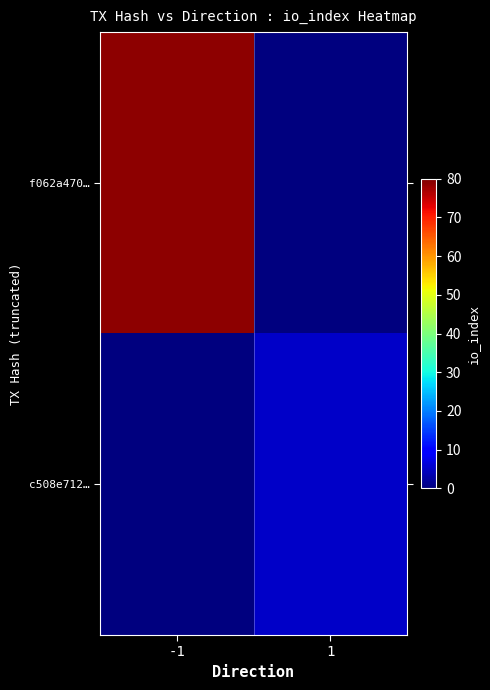

At how many categories does at least one series exceed 17?

1